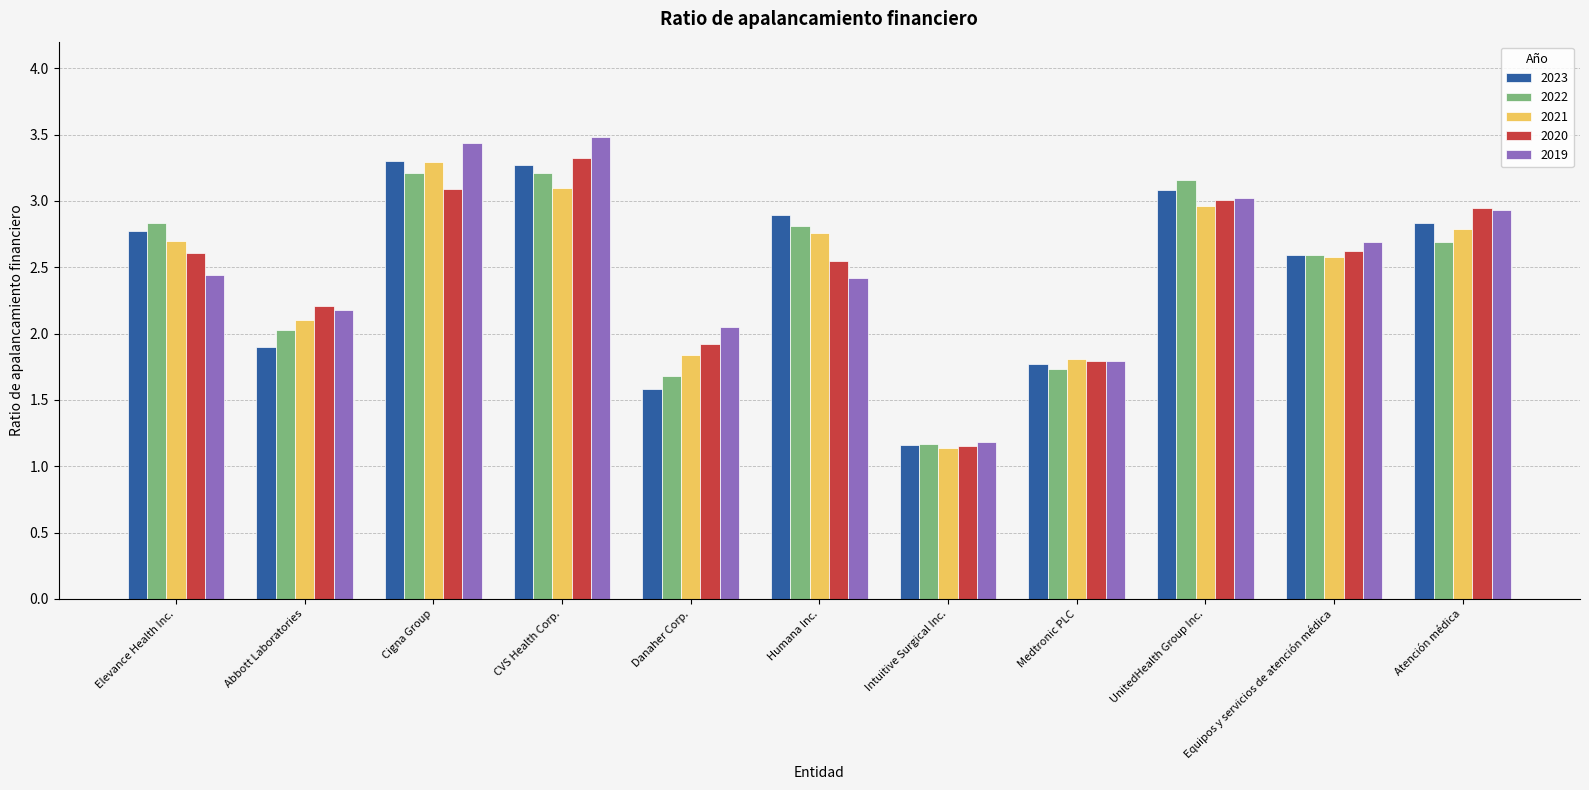

What is the difference between the second highest and second lowest values in the 2021 series?

1.3